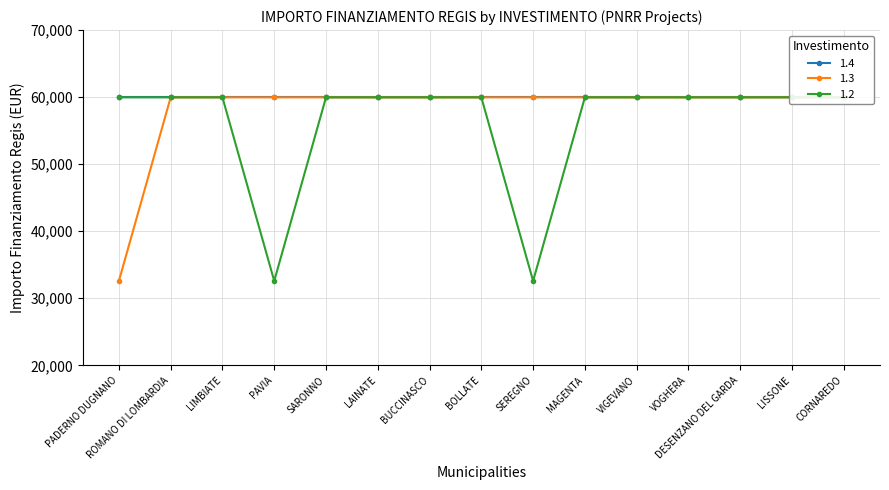

The value of 1.3 at DESENZANO DEL GARDA is 20438. True or false?

False